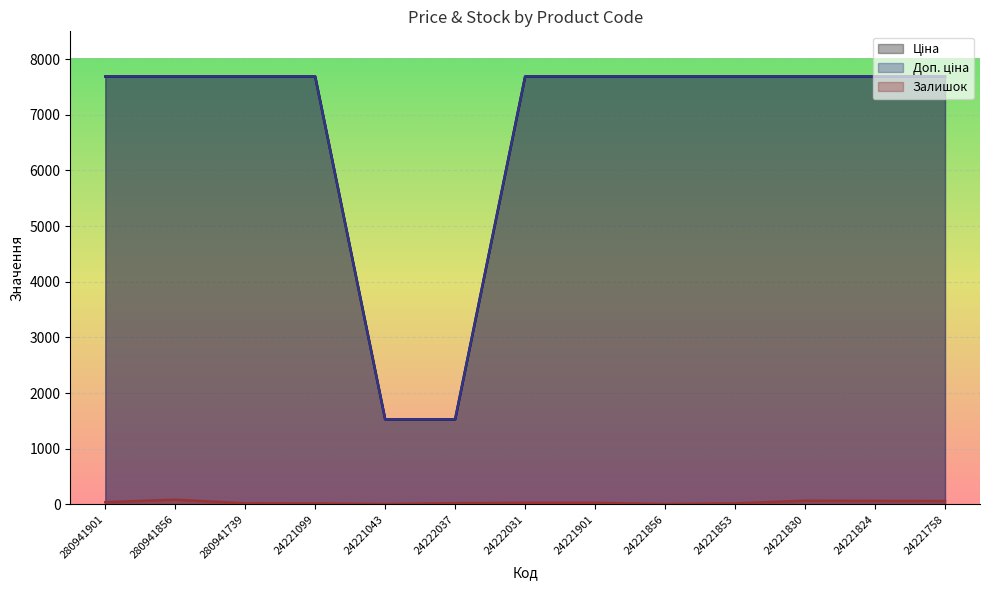

Which category has the lowest value across all series?

24221043